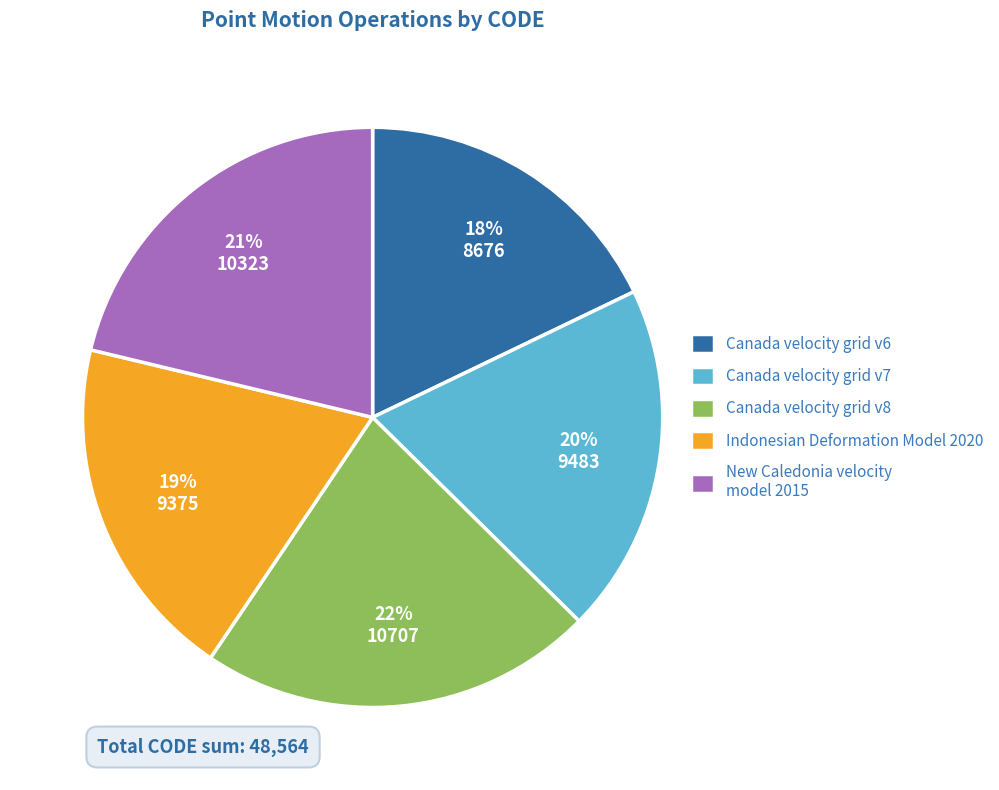

To the nearest percent, what percentage of the pie is Indonesian Deformation Model 2020?

19%